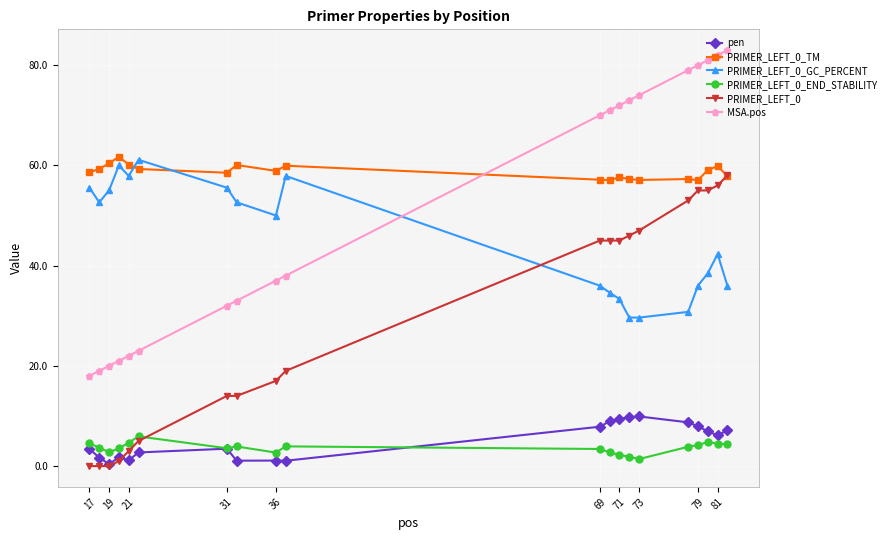

Which series has the widest spread of values?

MSA.pos